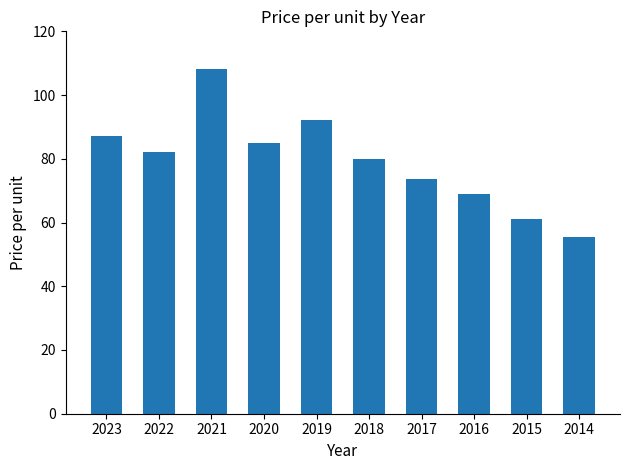

What is the change in value from 2021 to 2015?

-47.0